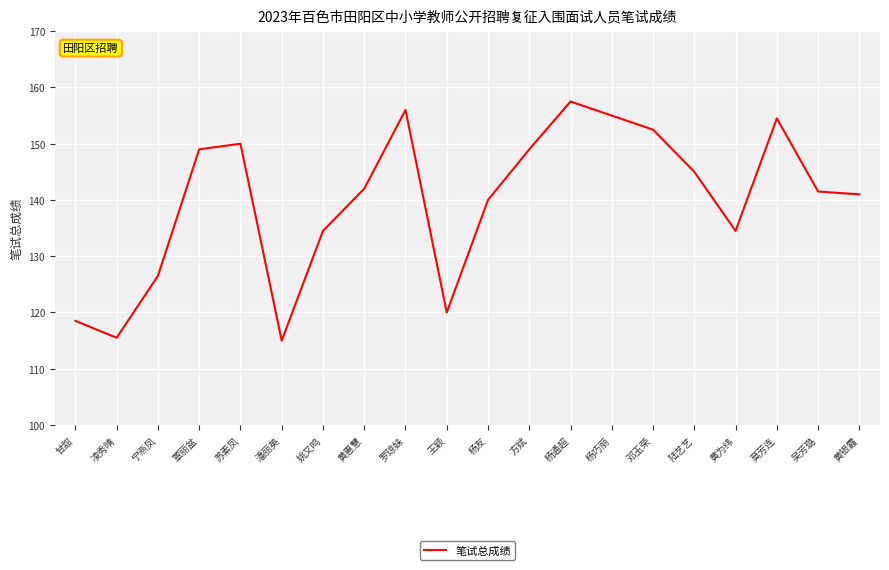

Is it true that the value at 甘甜 is 118.5?

True